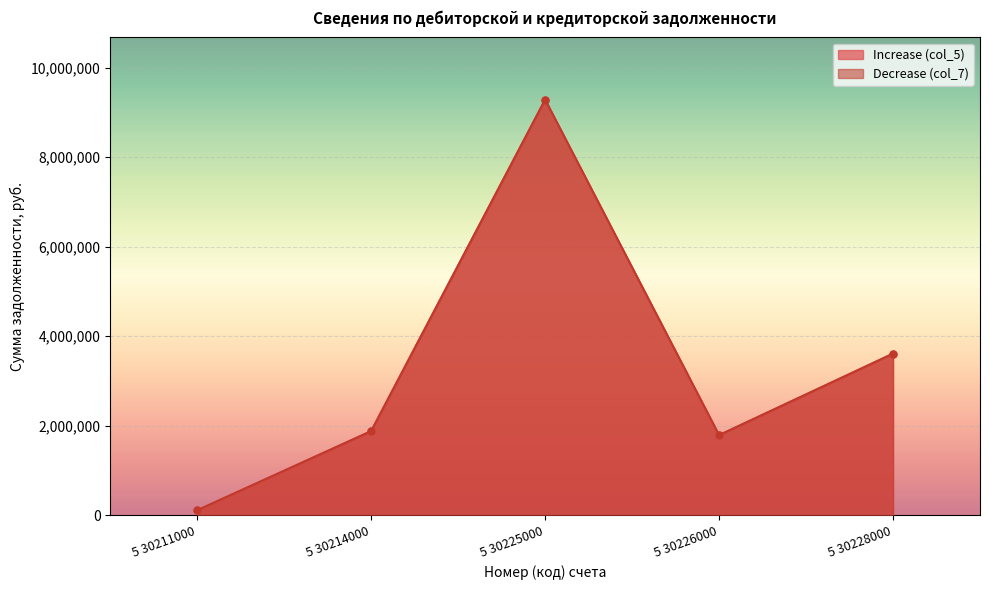

True or false: Decrease (col_7) and Increase (col_5) intersect in this chart.

False